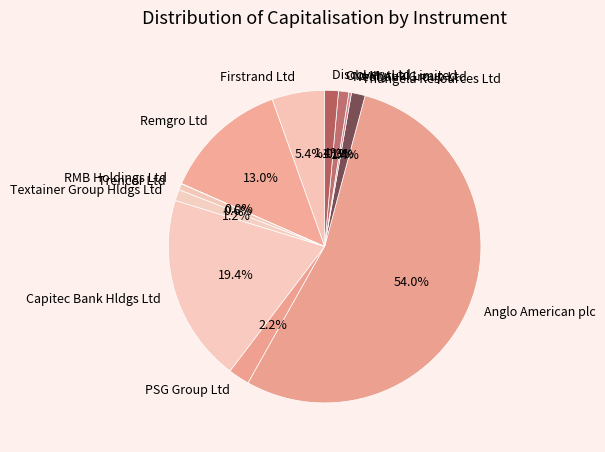

Does Anglo American plc represent more than half of the total?

Yes